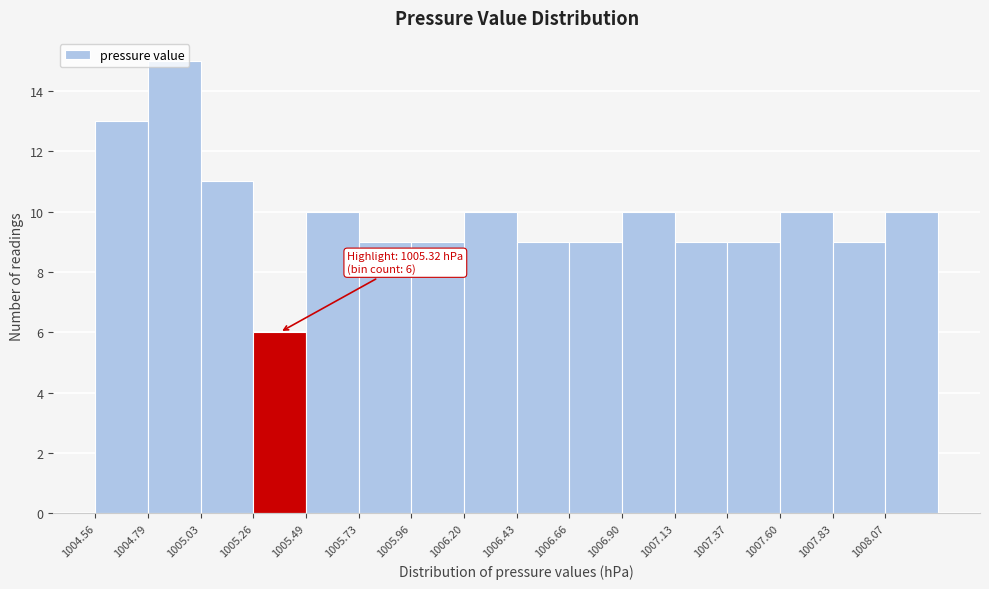

Which range on the x-axis has the tallest bar?

1004.80 to 1005.05